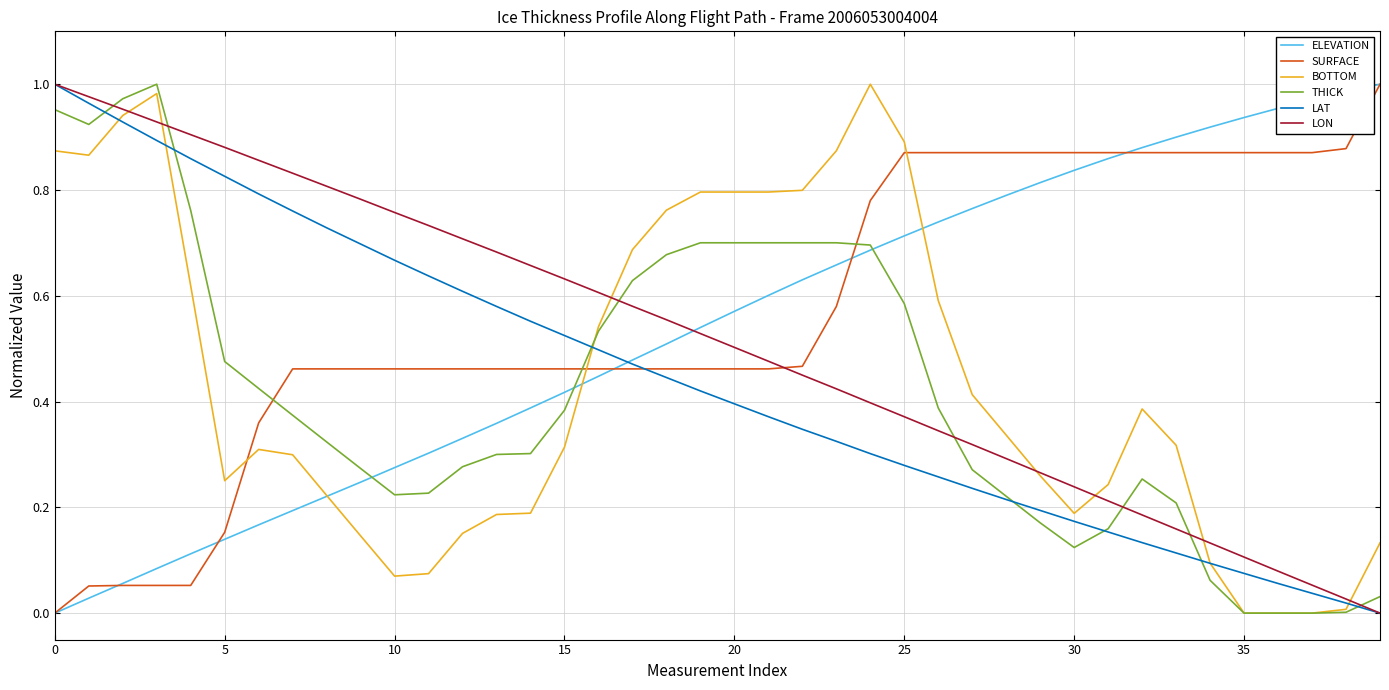

At how many categories does at least one series exceed 0?

40